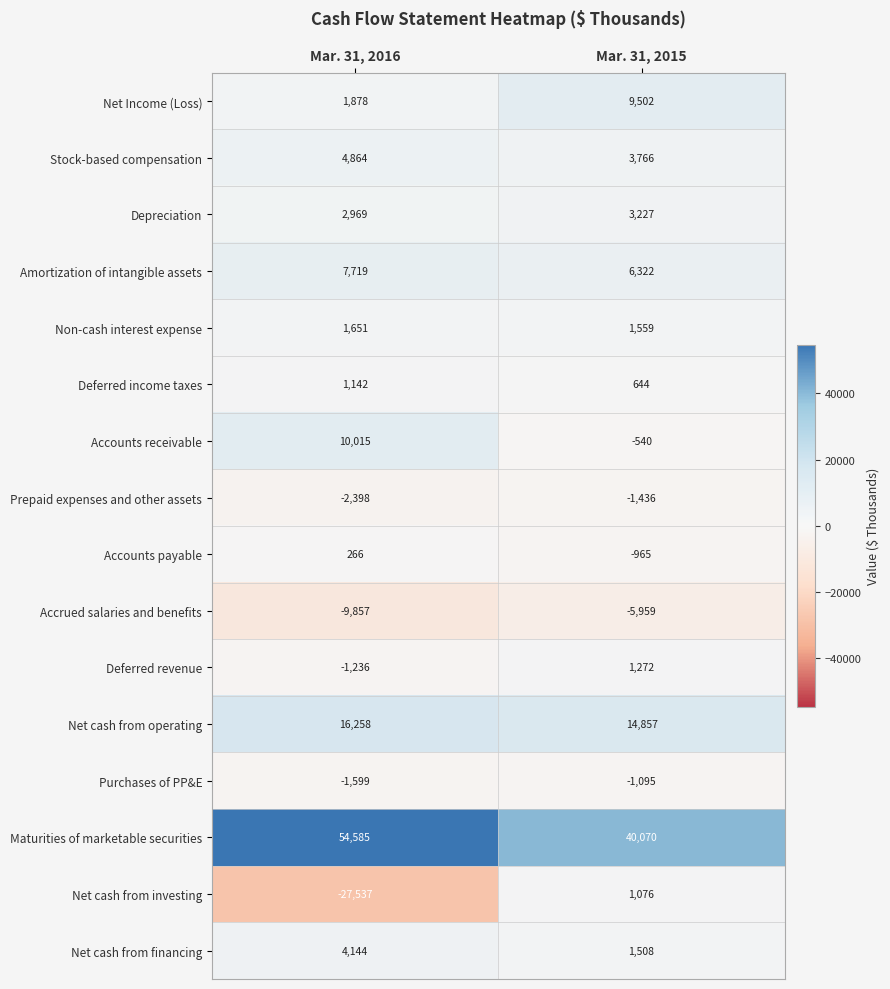

Which series has the largest total across all categories?

Maturities of marketable securities